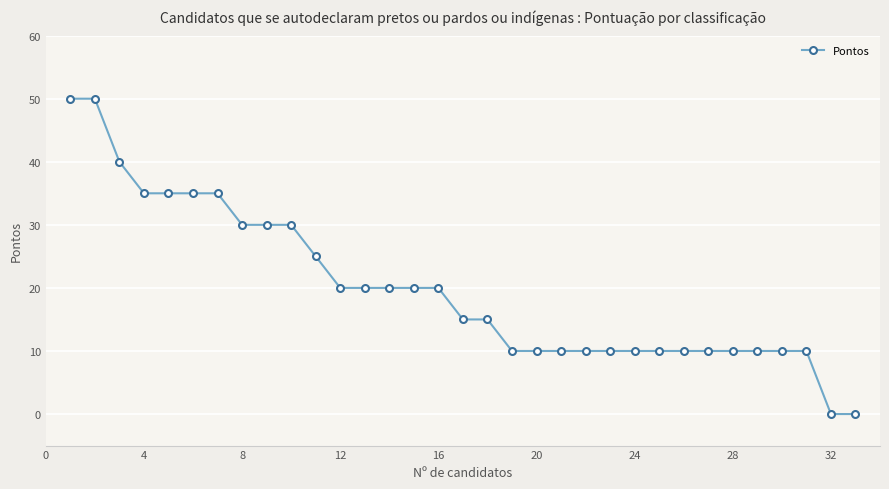

What is the sum of all values?

655